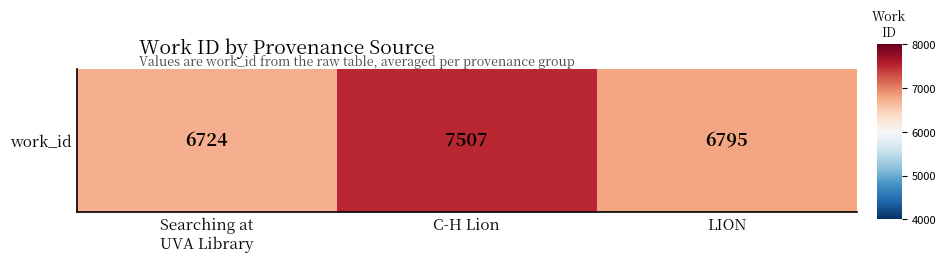

The chart shows a value of 0.5 at Searching at
UVA Library. True or false?

False